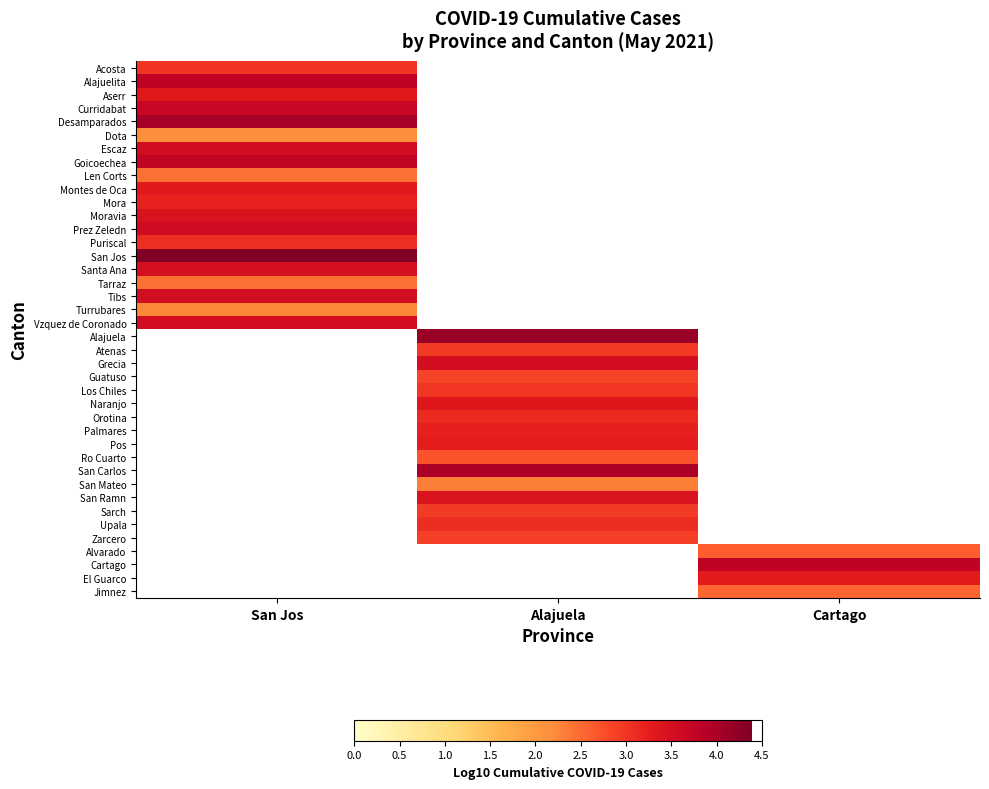

At which label is San Jos closest to 4?

San Jos